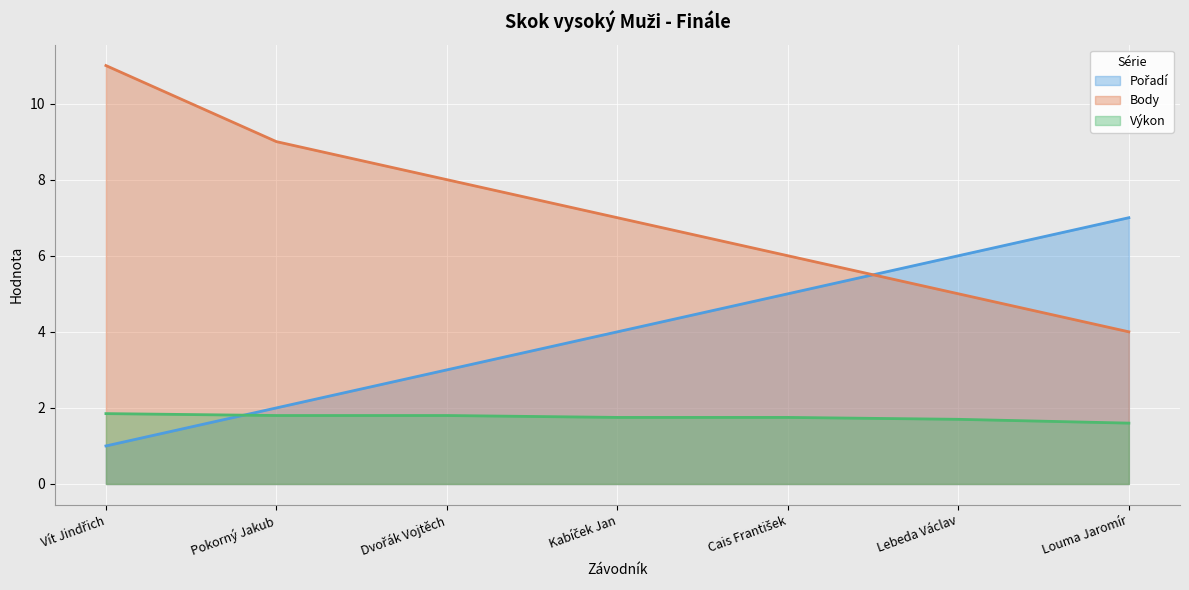

Rank the series by their average value, from highest to lowest.

Body, Pořadí, Výkon